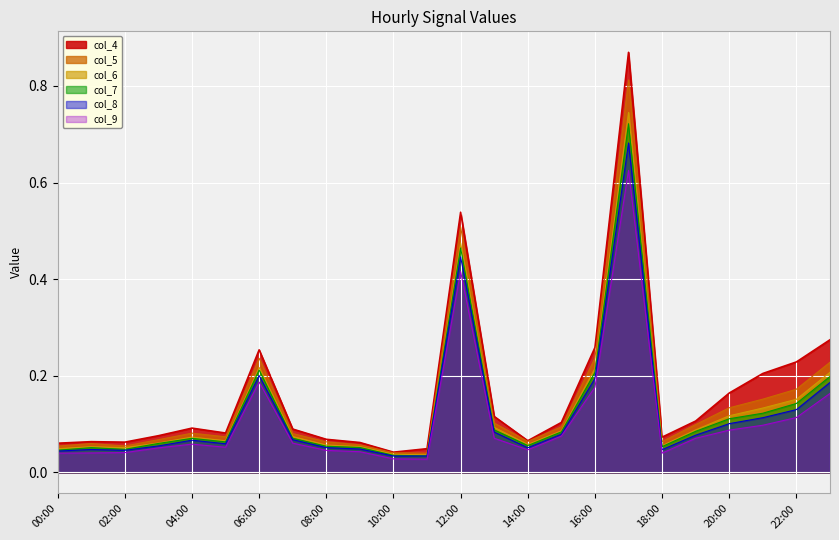

Is it true that col_9 equals 0.1 at 21:00?

True